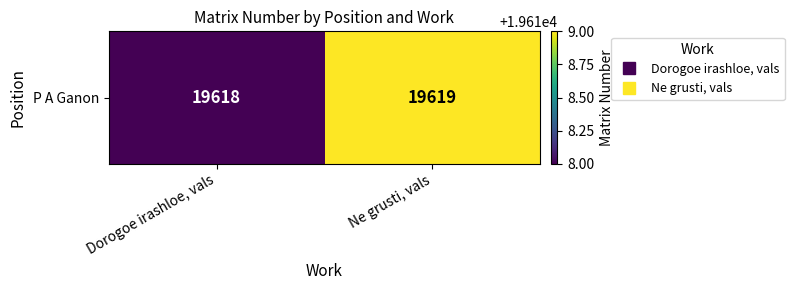

Rank the categories by value from lowest to highest.

Dorogoe irashloe, vals, Ne grusti, vals